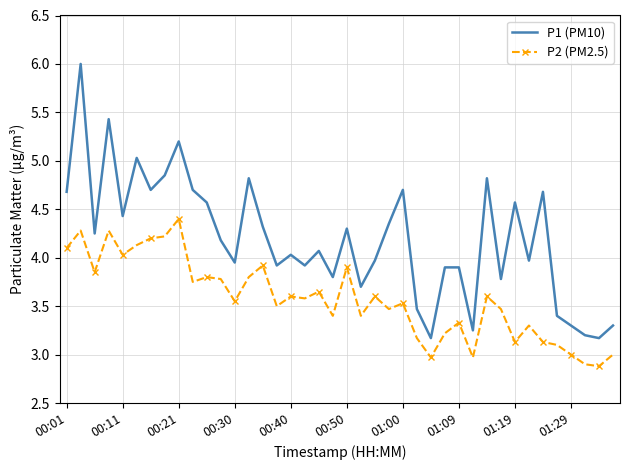

What is the difference between the maximum and minimum values in the P2 (PM2.5) series?

1.5